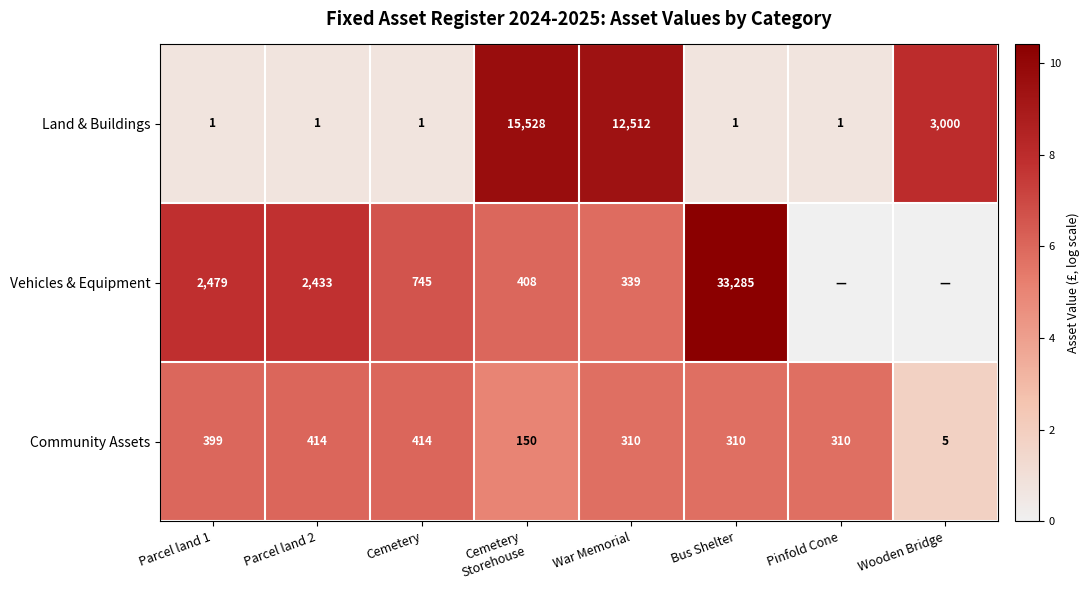

What is the spread (max minus min) of values at Parcel land 2?

2432